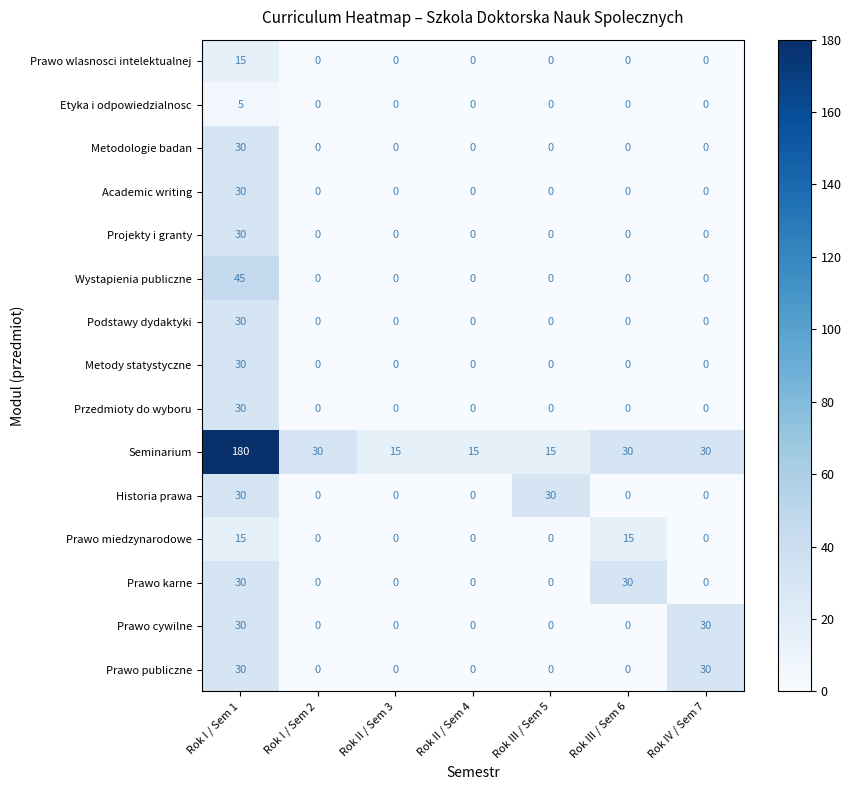

At how many categories does at least one series exceed 125?

1